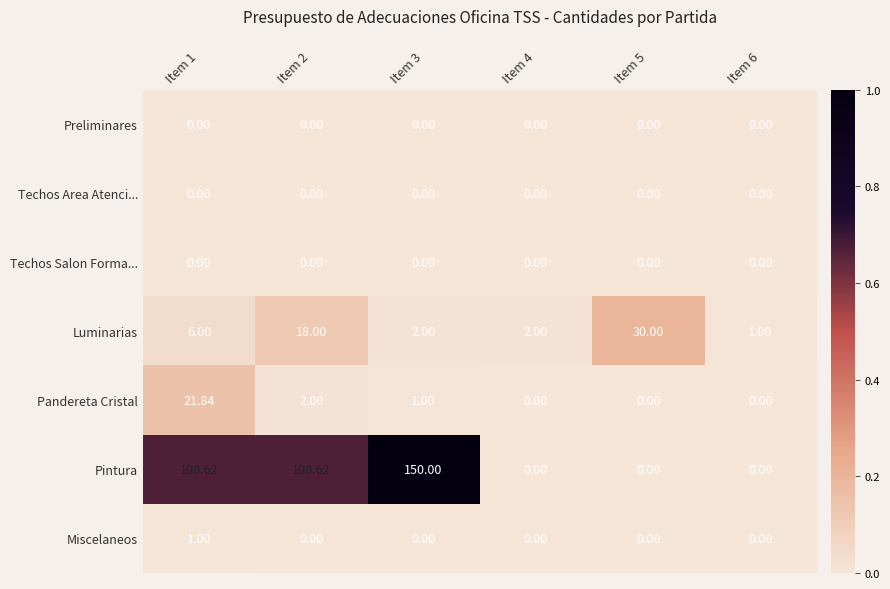

What is the maximum value shown in the chart?

150.0